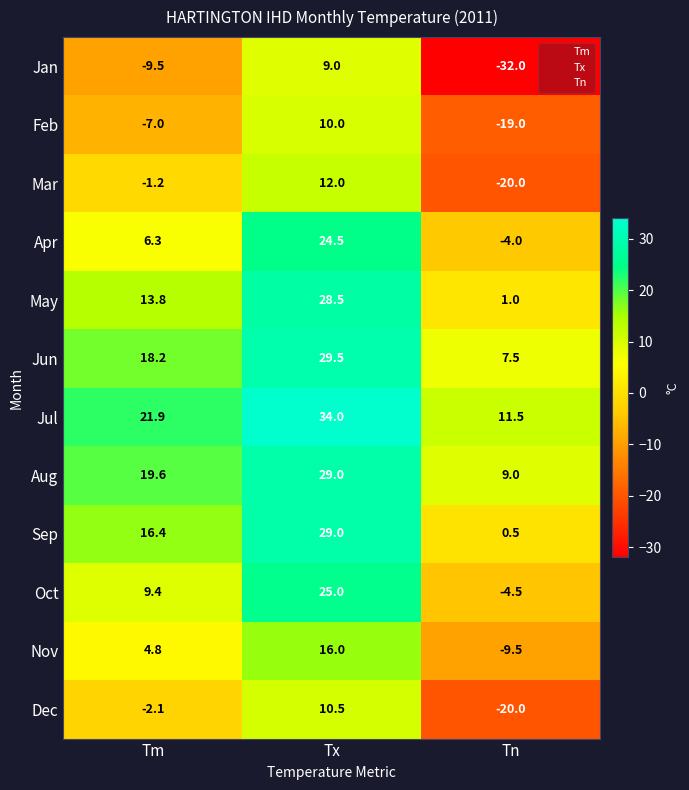

How many values in the Feb series are below -7?

1